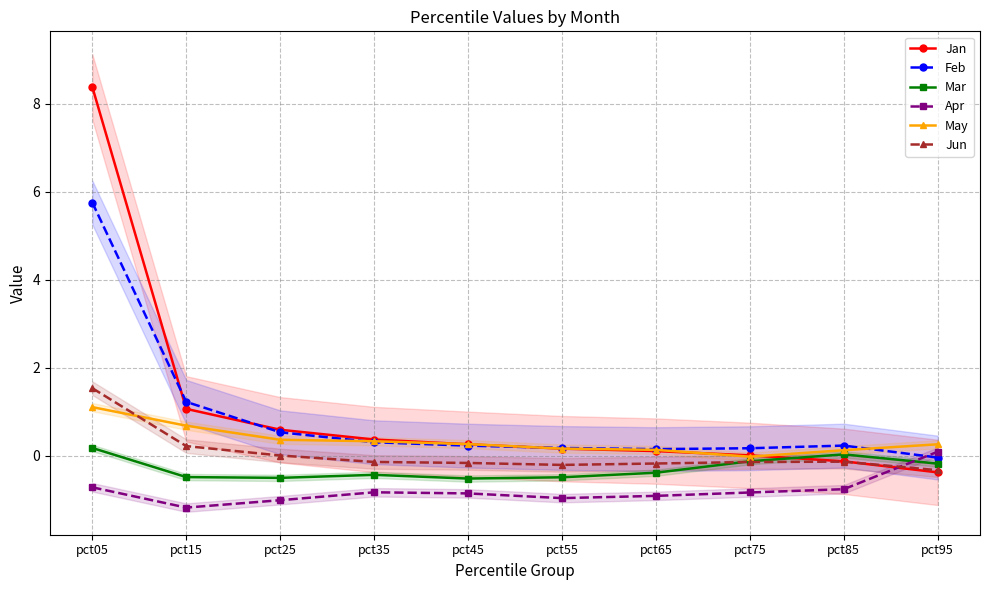

What is the lowest value of the Mar series?

-0.5